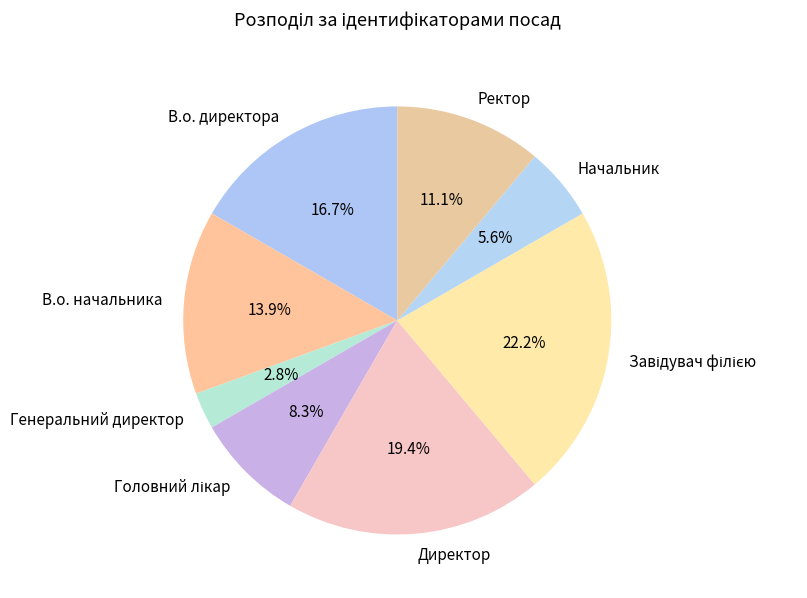

What percentage do Директор and Начальник together represent?

25.0%